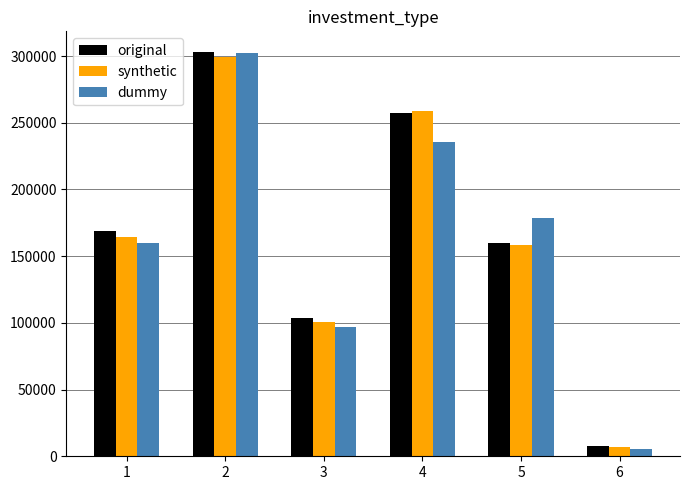

List the labels in order of synthetic value, smallest first.

6, 3, 5, 1, 4, 2